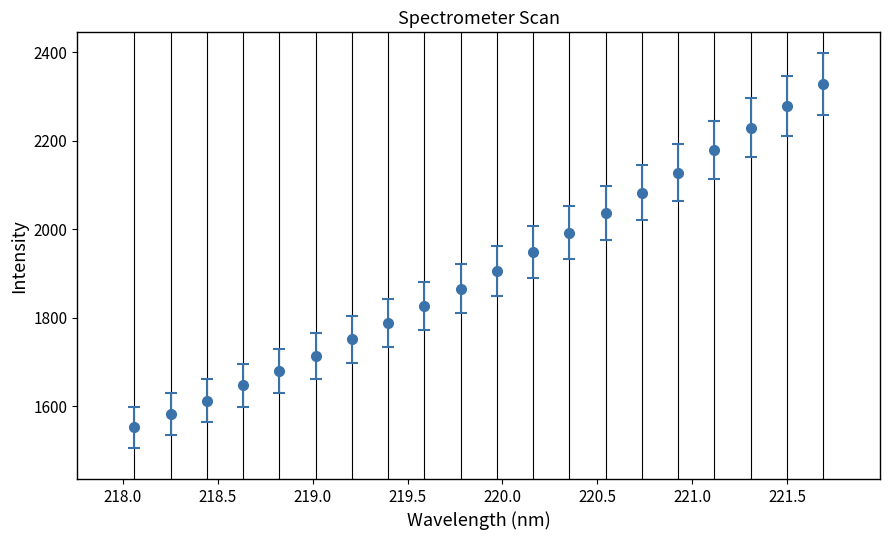

What is the smallest value displayed?

1552.6